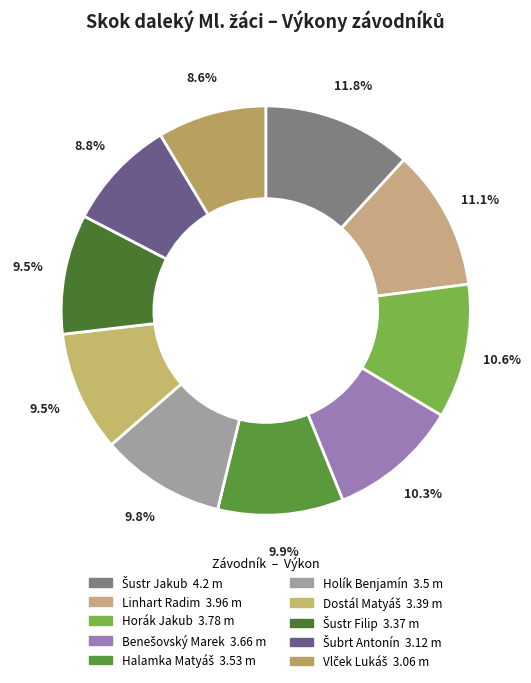

To the nearest percent, what is the average slice percentage?

10%